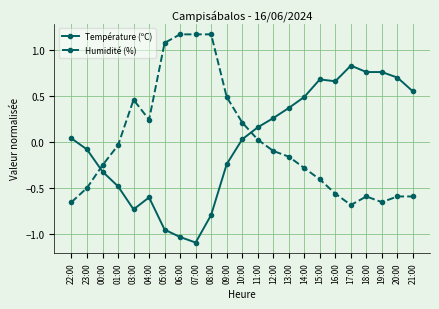

Rank the series at 12:00 from highest to lowest value.

Température (ºC), Humidité (%)